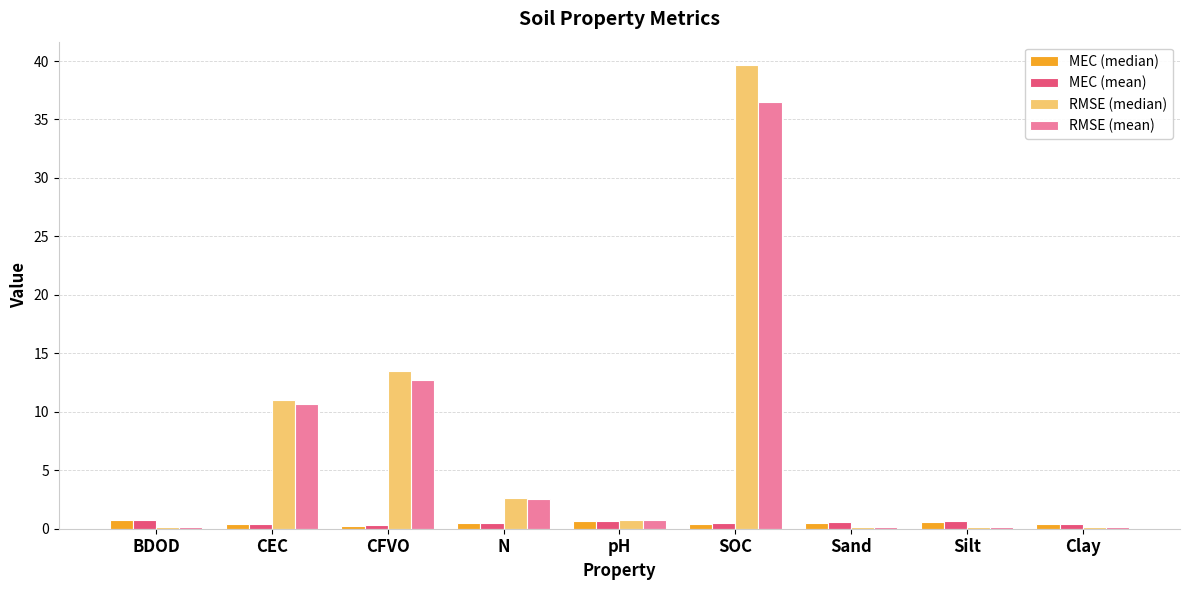

Which category has the highest value across all series?

SOC